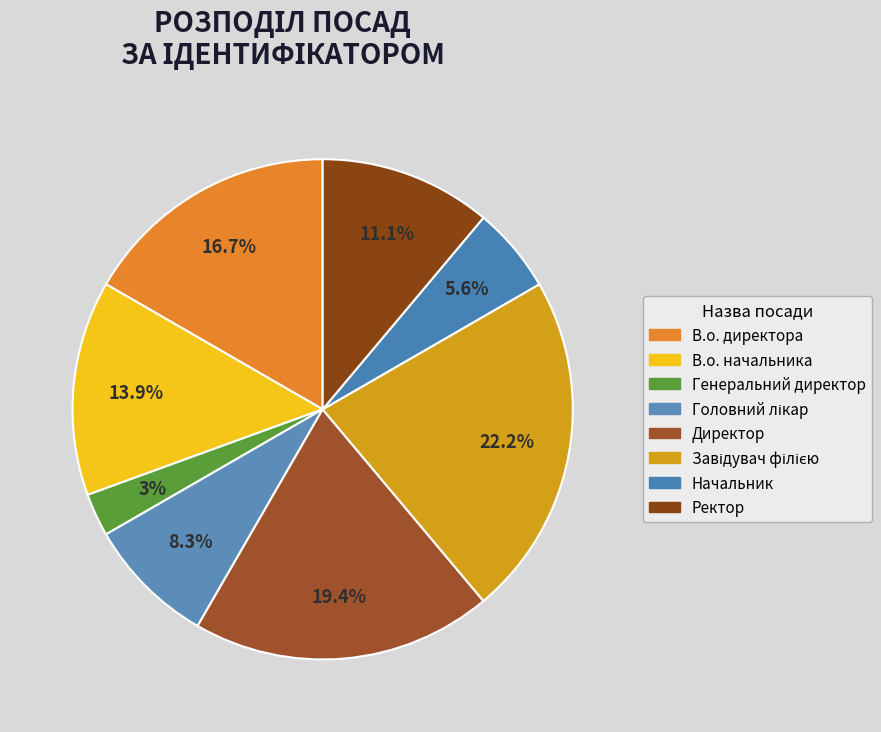

Does В.о. начальника account for over 50% of the chart?

No